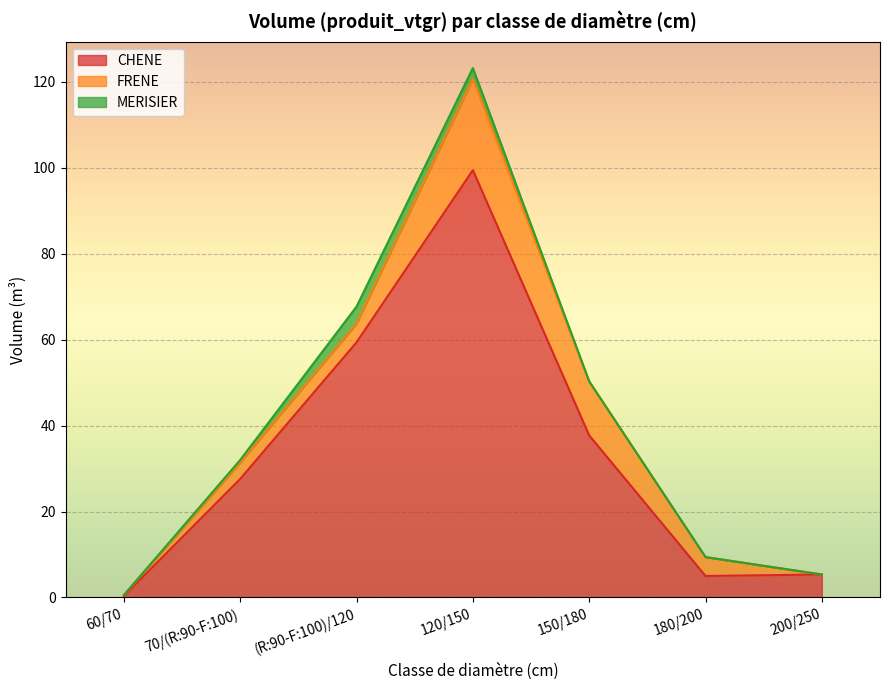

How many series are shown in this chart?

3